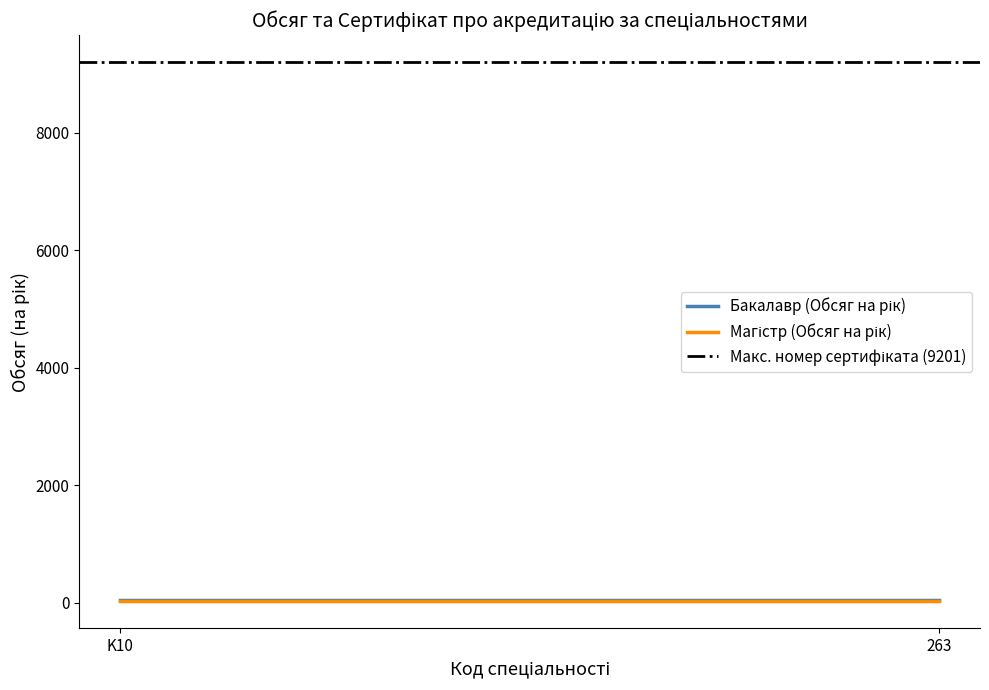

Does the chart have visible grid lines?

No